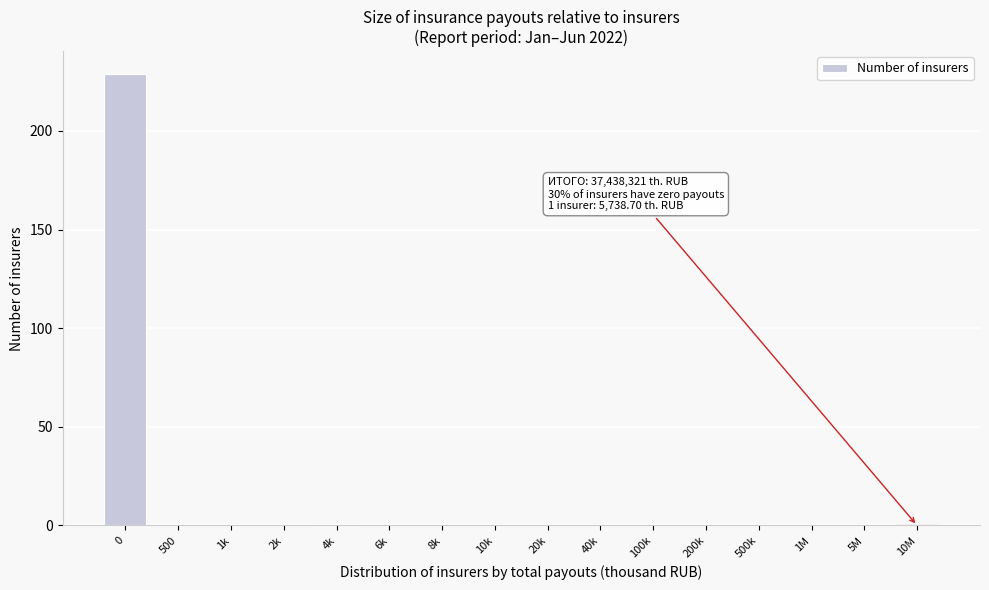

Reading right to left, transcribe all the data shown in this chart.

10M=0	5M=0	1M=0	500k=0	200k=0	100k=0	40k=0	20k=0	10k=0	8k=0	6k=0	4k=1	2k=0	1k=0	500=0	0=229